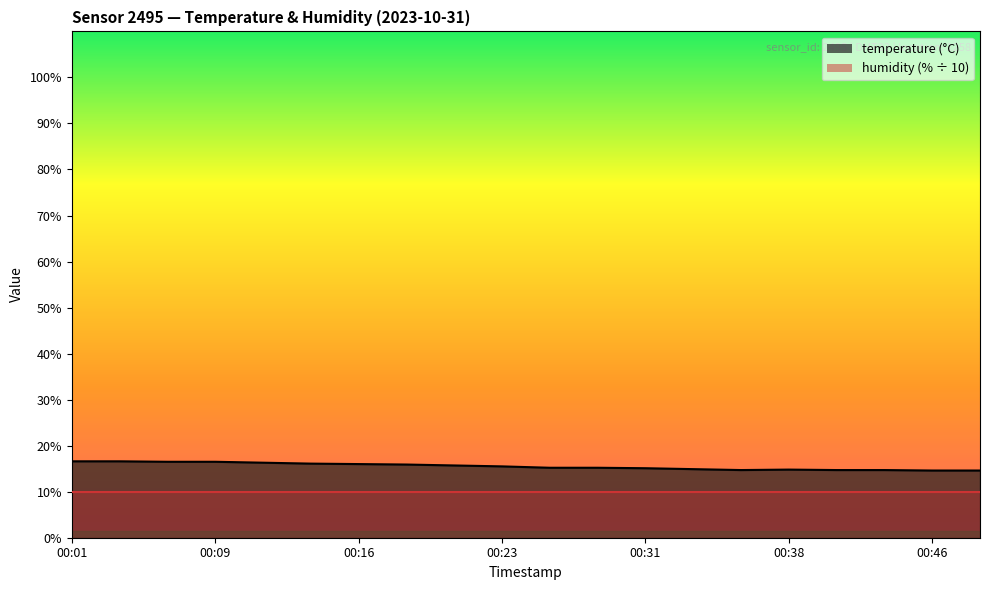

What is the average value?

15.5